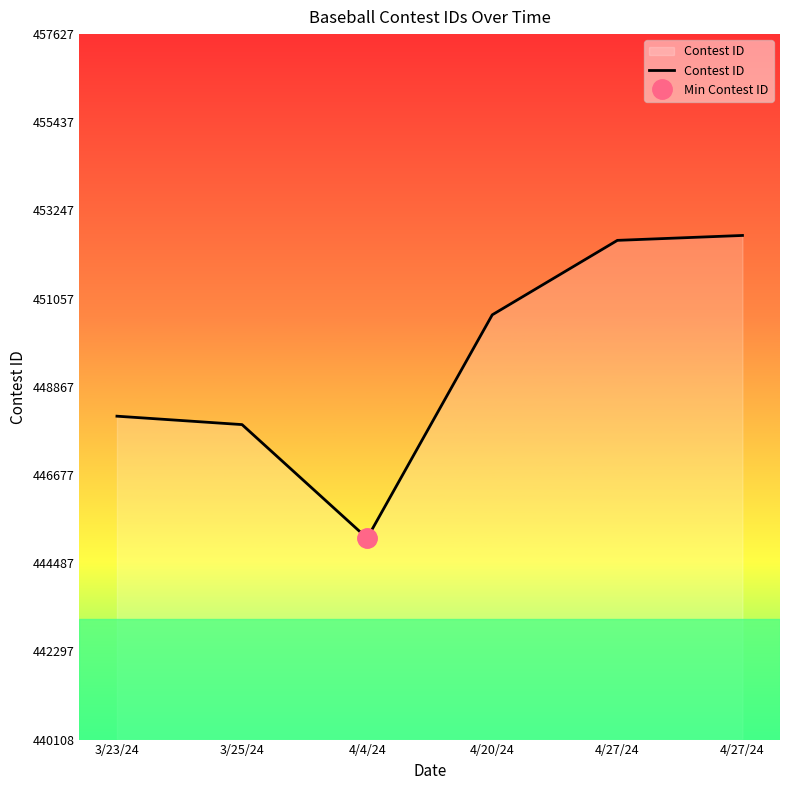

Which category has the lowest value across all series?

4/4/24